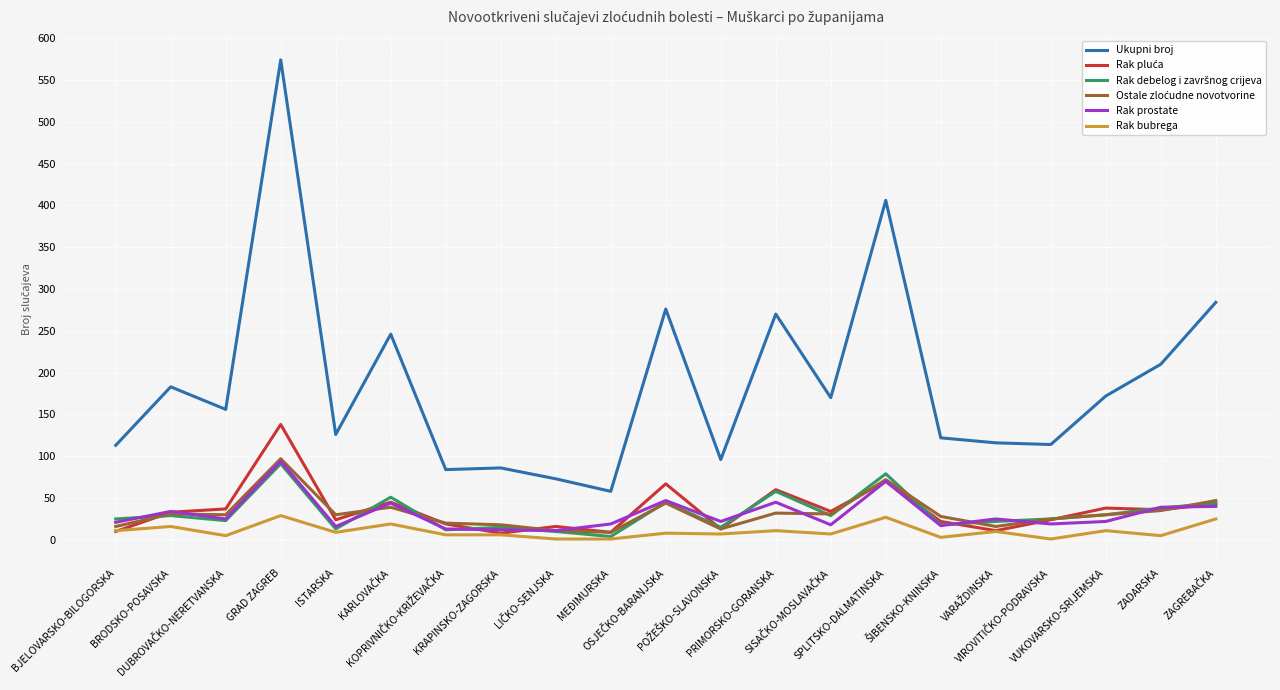

At which category is the sum across all series the highest?

GRAD ZAGREB